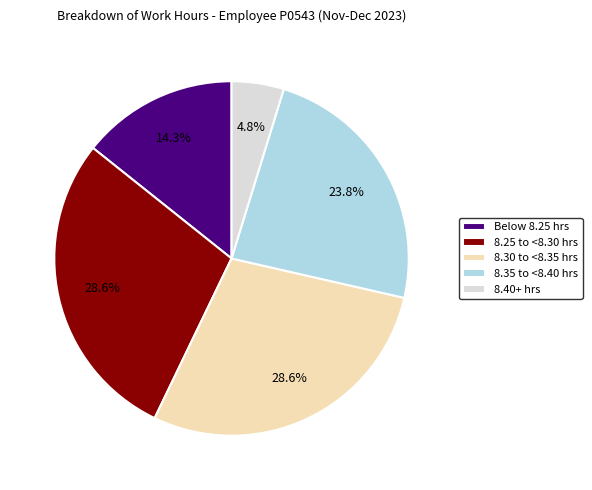

To the nearest percent, what is the average slice percentage?

20%